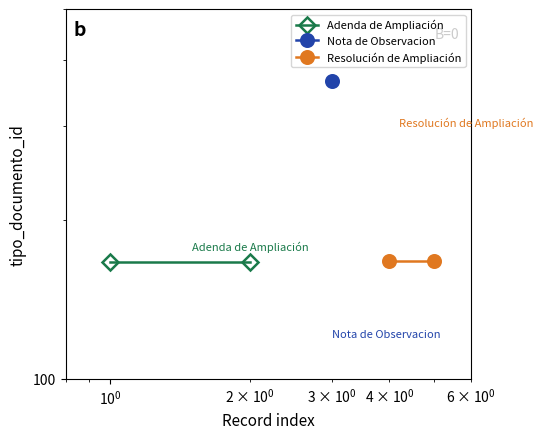

Which series has the largest total across all categories?

Resolución de Ampliación